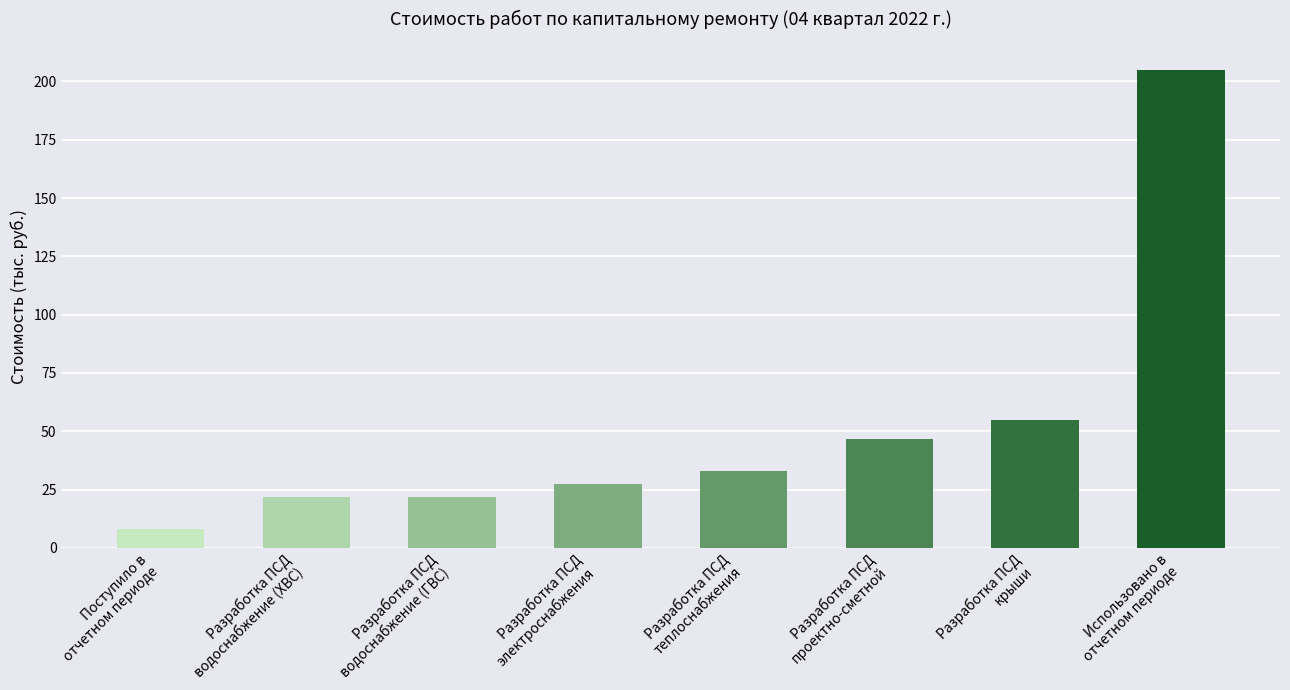

Which label corresponds to the smallest value in the chart?

Поступило в
отчетном периоде